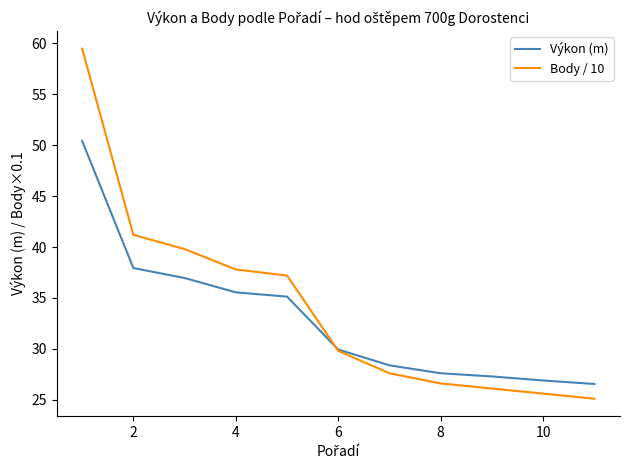

How many lines are shown in the chart?

2